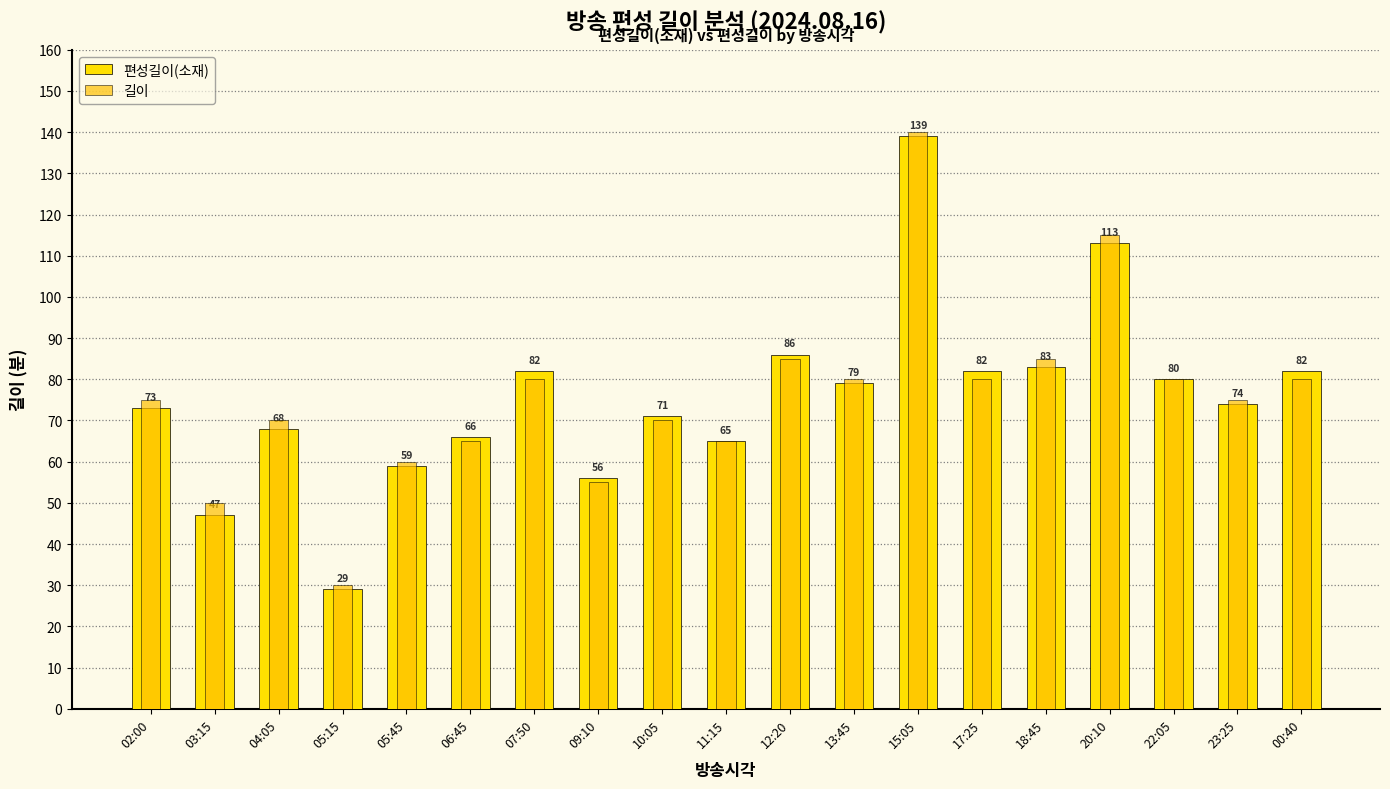

At 03:15, list the series in order from smallest to largest.

편성길이(소재), 길이